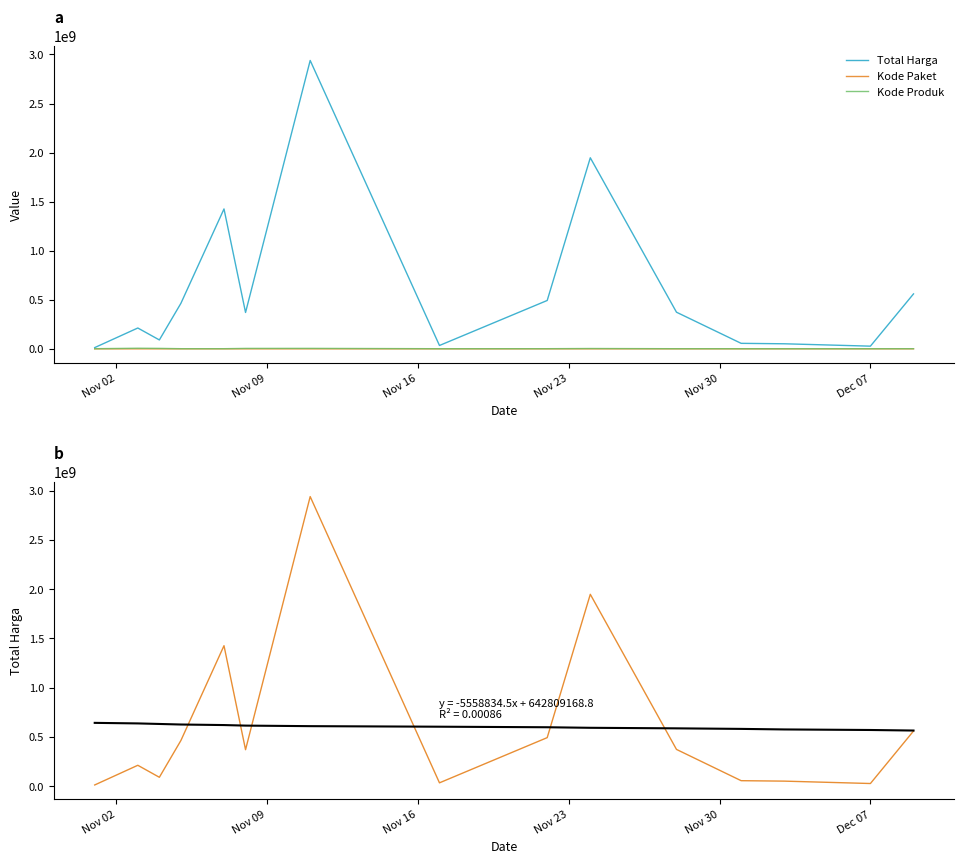

In Kode Paket, how many points are lower than both neighbors (excluding endpoints)?

3